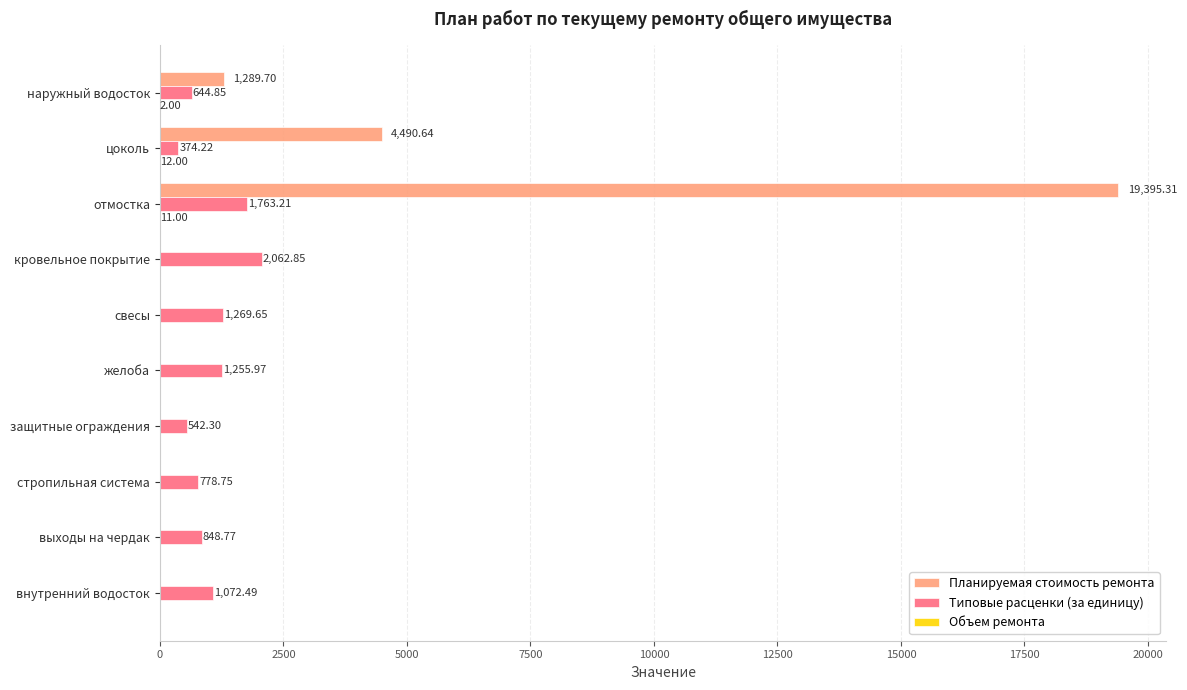

At which label is Типовые расценки (за единицу) closest to 1218?

желоба